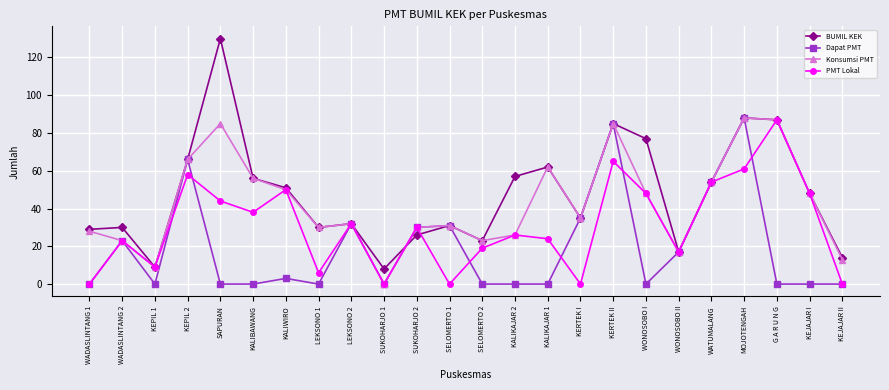

What is the minimum value for BUMIL KEK?

8